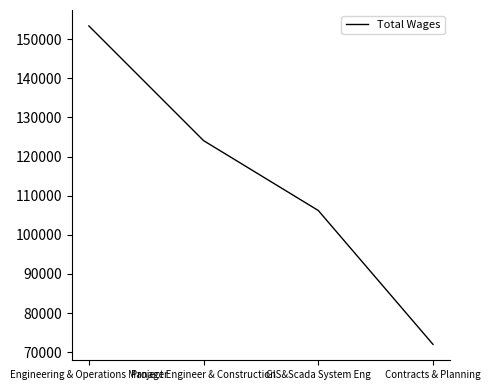

The value at GIS&Scada System Eng is 182378. True or false?

False